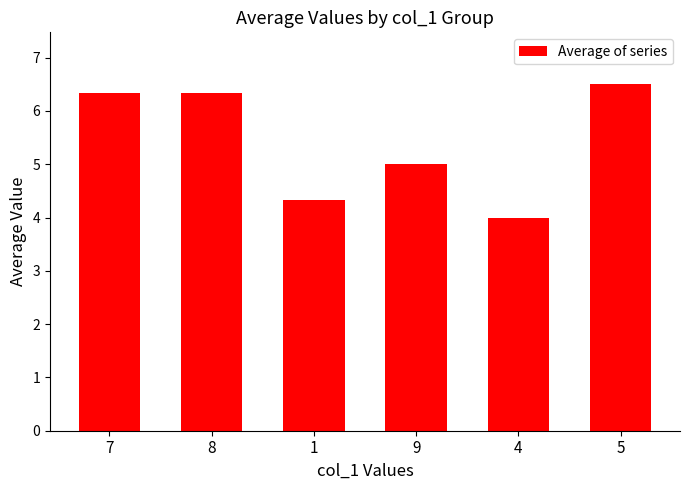

What is the value of the 6th bar from the left?

6.5